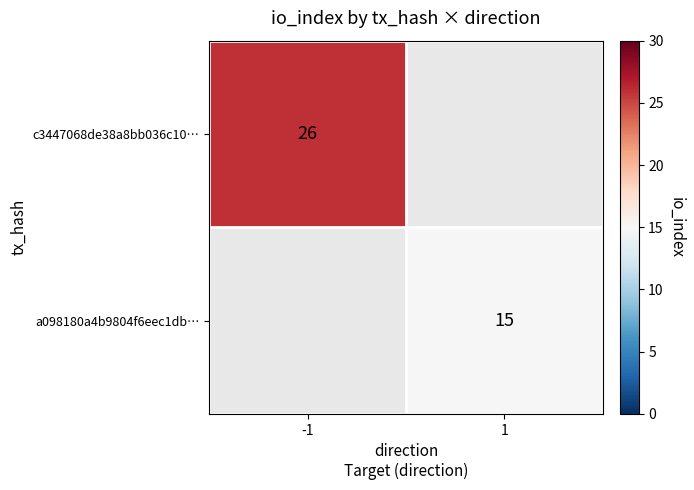

The value of c3447068de38a8bb036c10… at -1 is 26. True or false?

True